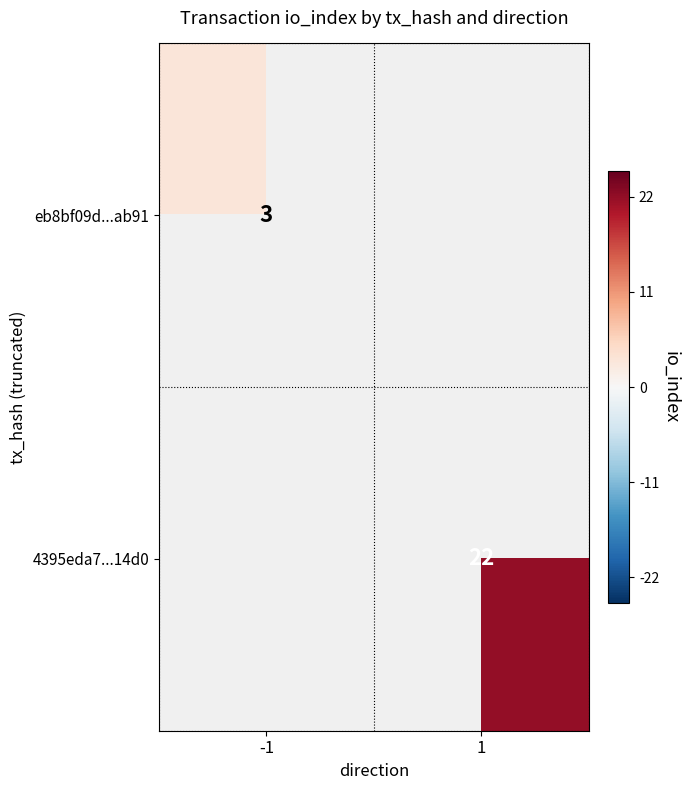

Which has a higher value, -1 or 1?

1